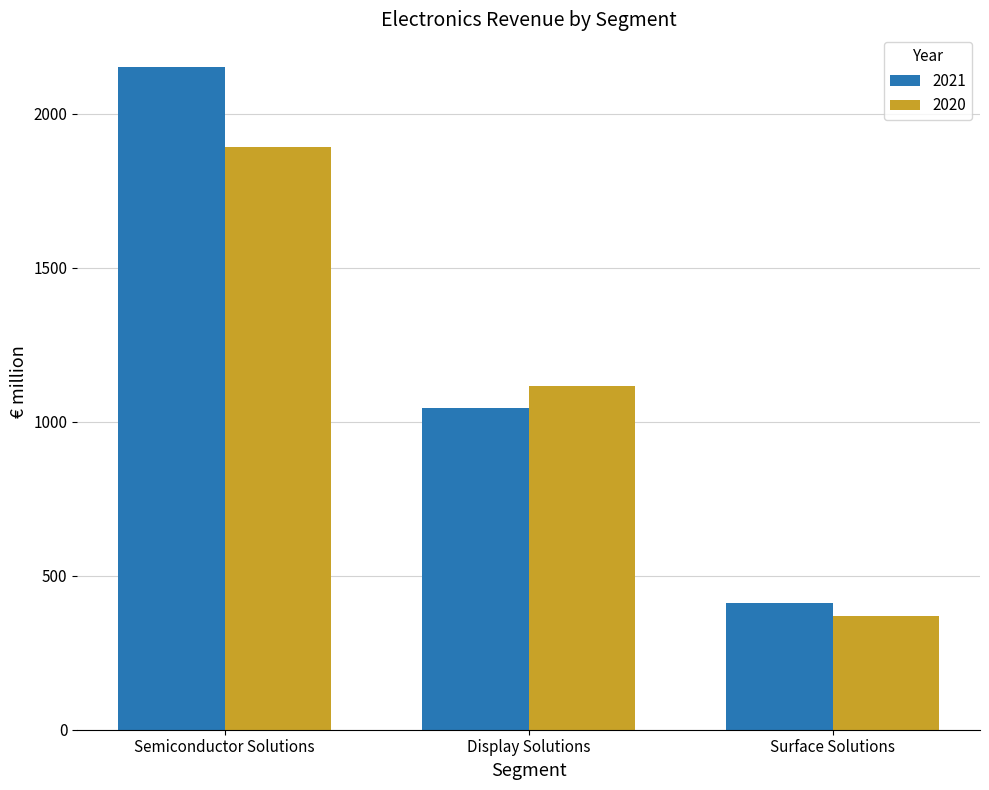

What is the value of the 2020 bar at the 2nd from the left?

1115